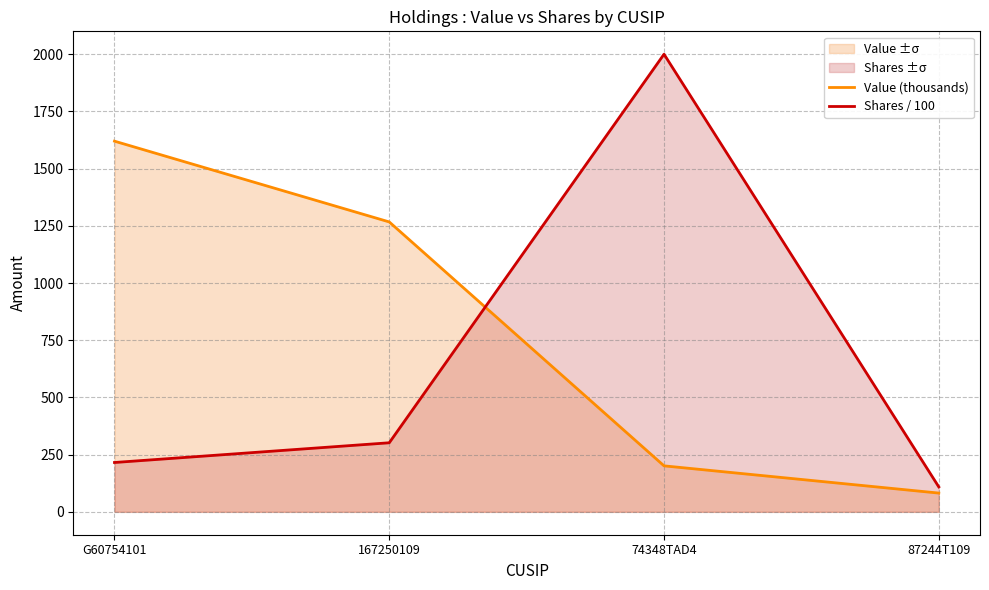

What is the difference between the Shares / 100 values at 87244T109 and 74348TAD4?

1891.0